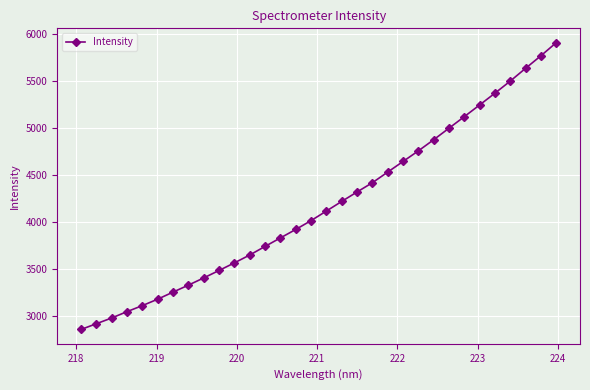

What is the value of the 12th point from the left?

3645.6